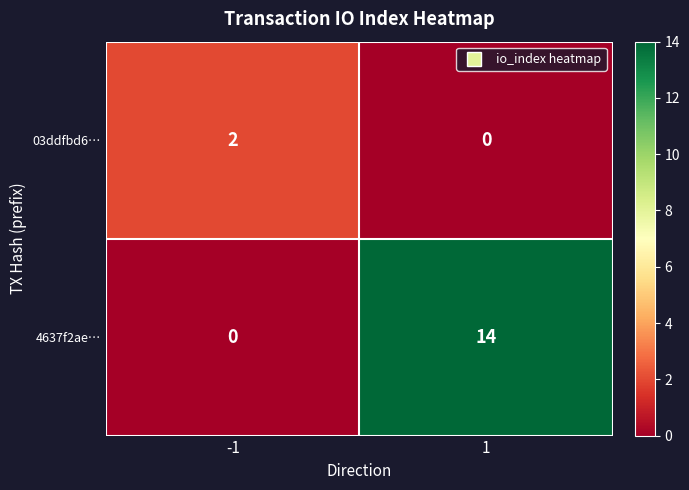

How many categories are shown in the chart?

2